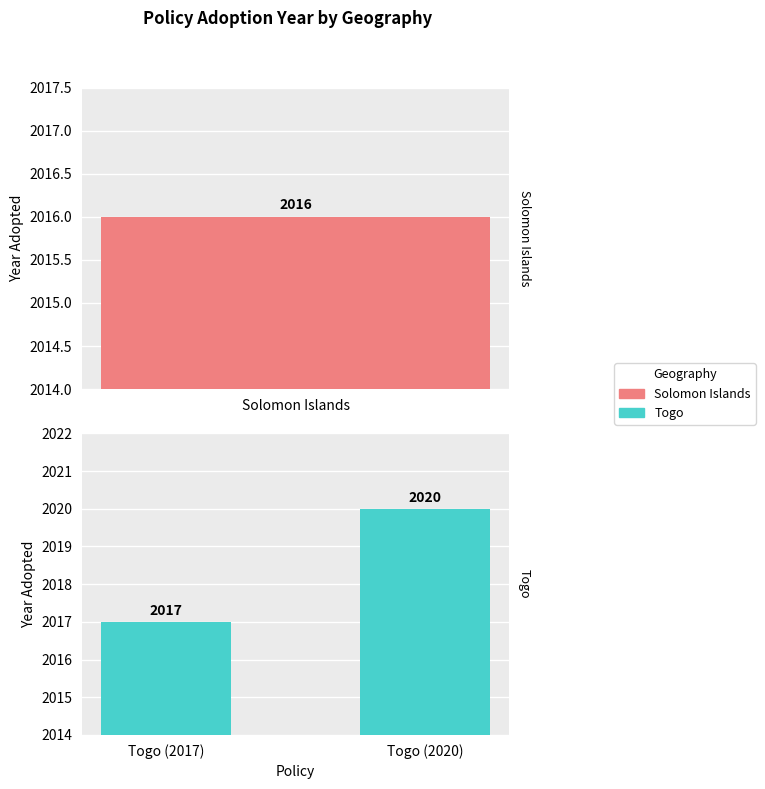

What position from the right is Togo (2020)?

1